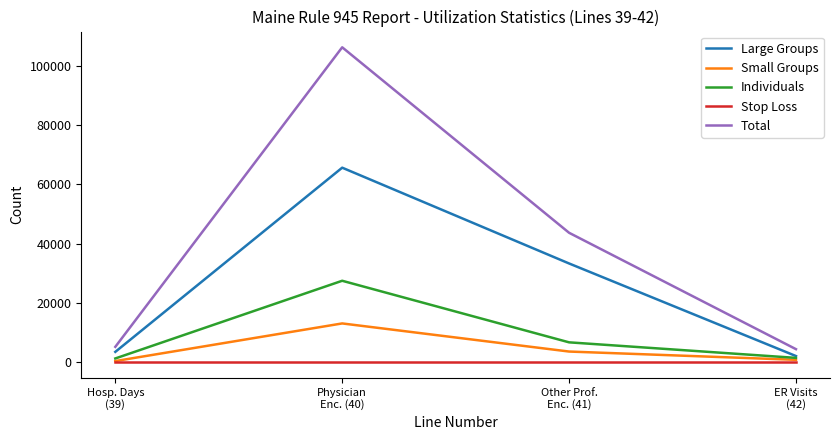

Which series has the largest range (max minus min)?

Total